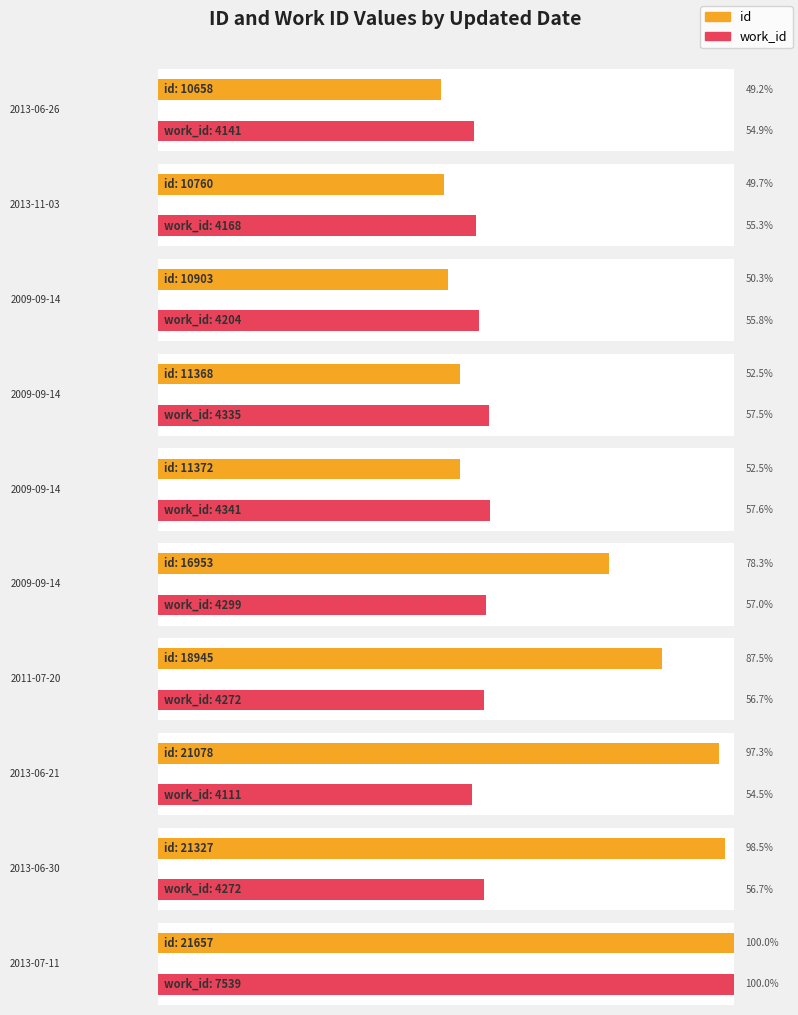

At which category is the sum across all series the highest?

2013-07-11